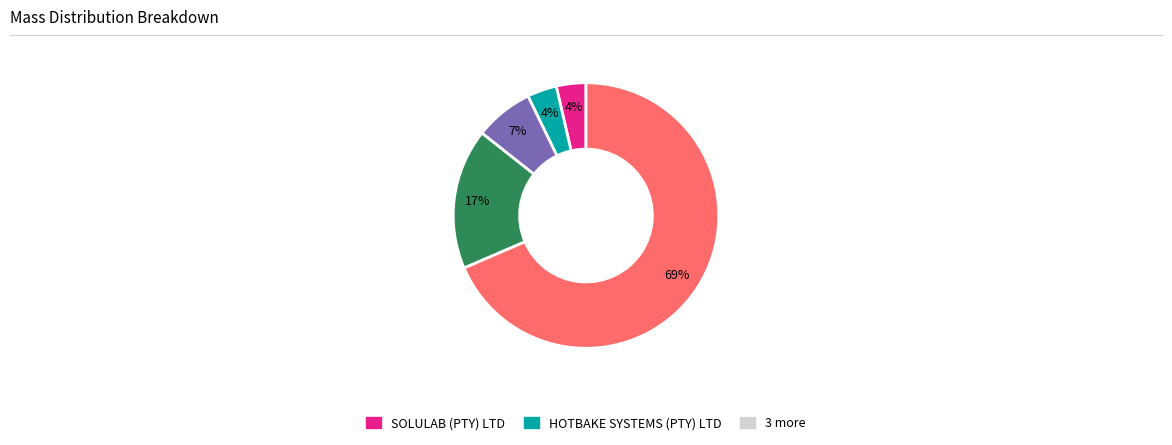

To the nearest percent, what is the average slice percentage?

20%